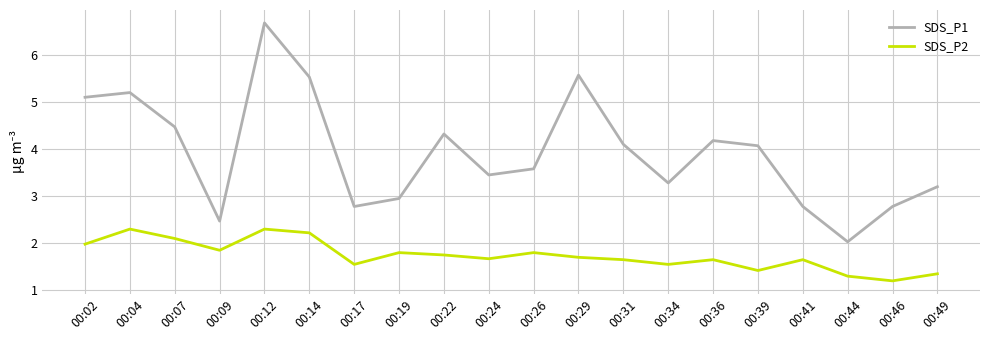

Which series has the largest range (max minus min)?

SDS_P1